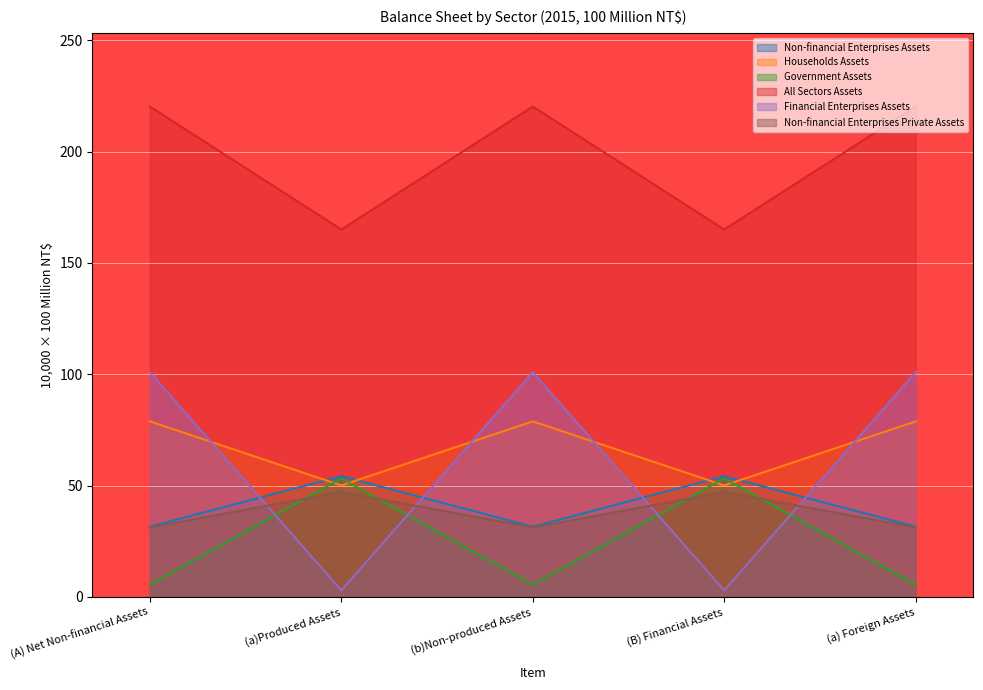

True or false: Financial Enterprises Assets and Non-financial Enterprises Private Assets cross at least once.

True